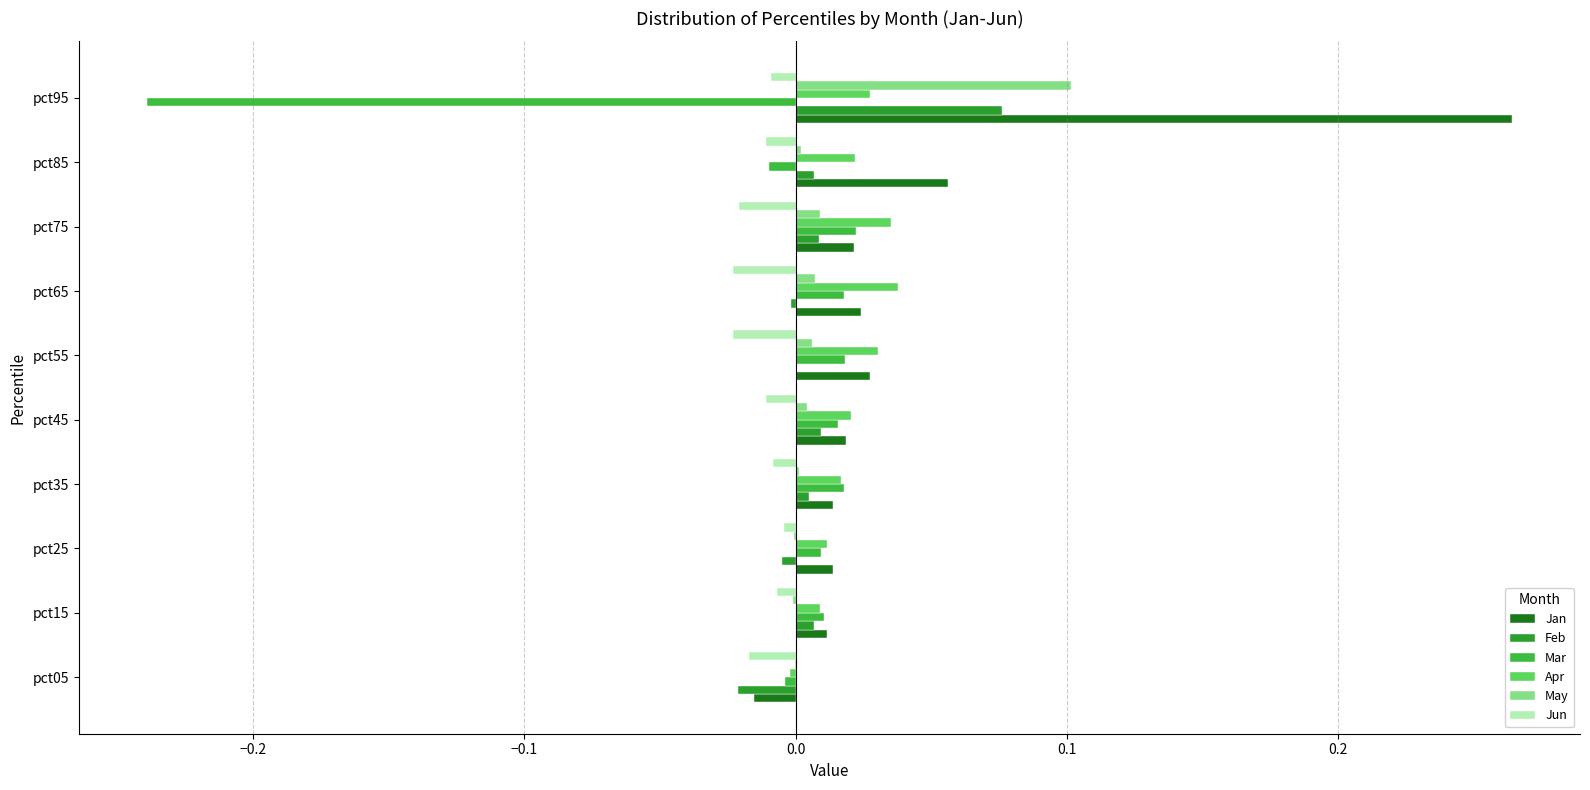

At how many categories does at least one series exceed 0?

9